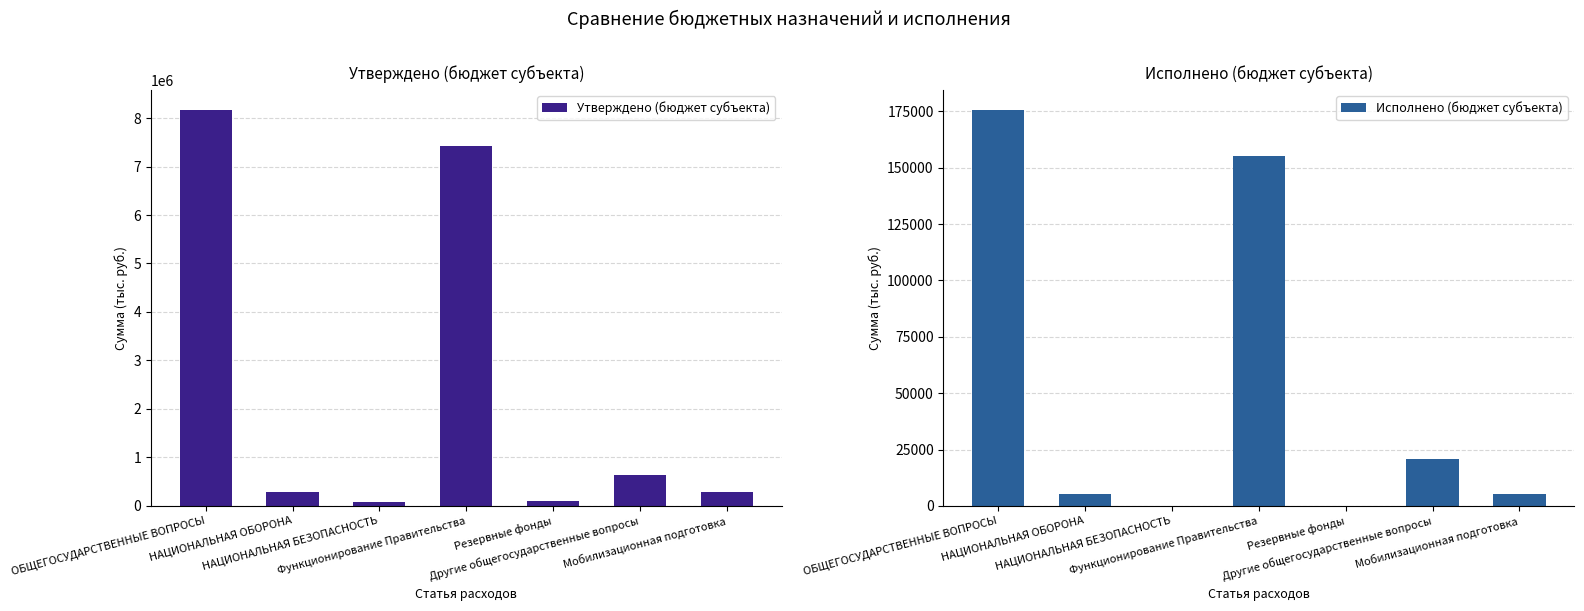

Is it true that Утверждено (бюджет субъекта) equals 7433200.0 at Функционирование Правительства?

True